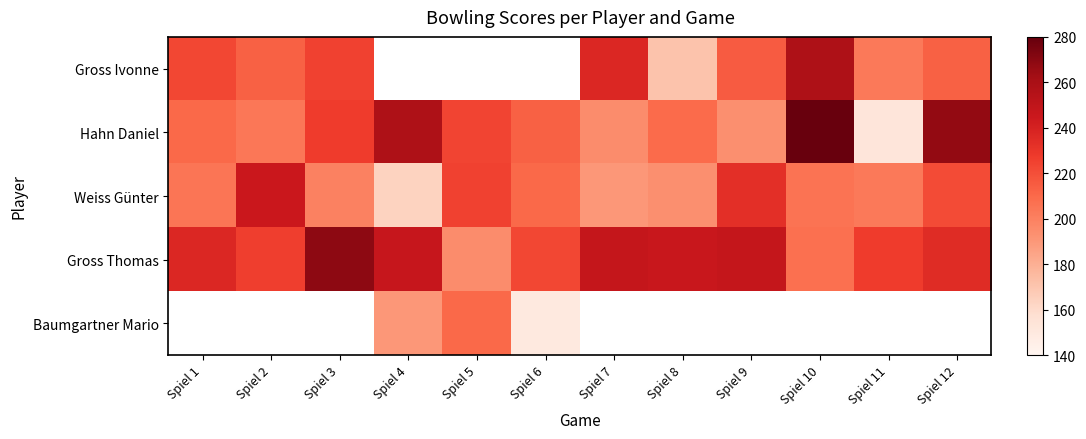

Is the value of Gross Thomas at Spiel 6 greater than the value of Baumgartner Mario at Spiel 8?

No